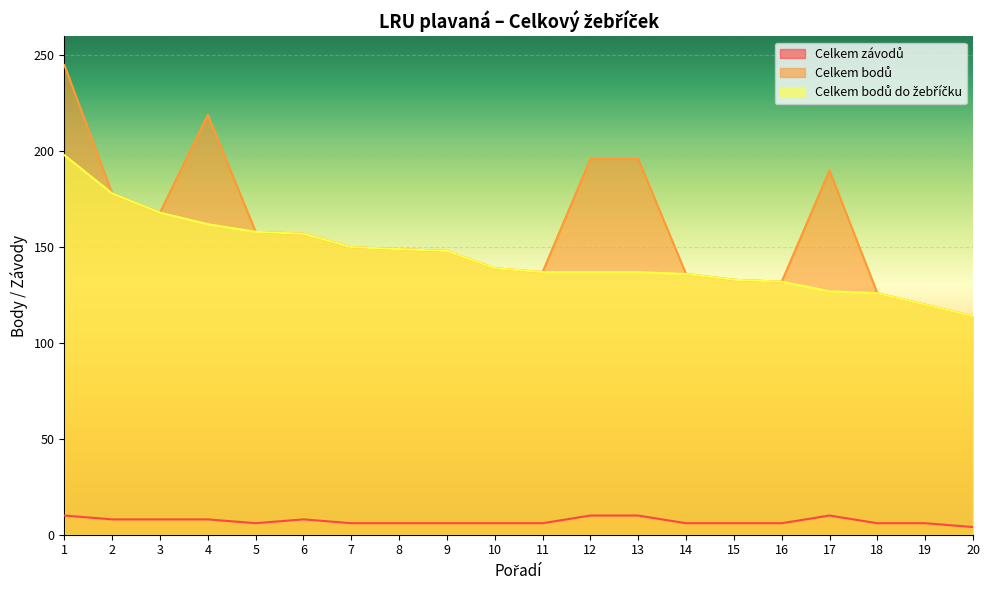

Which has a higher value, 20 or 11?

11